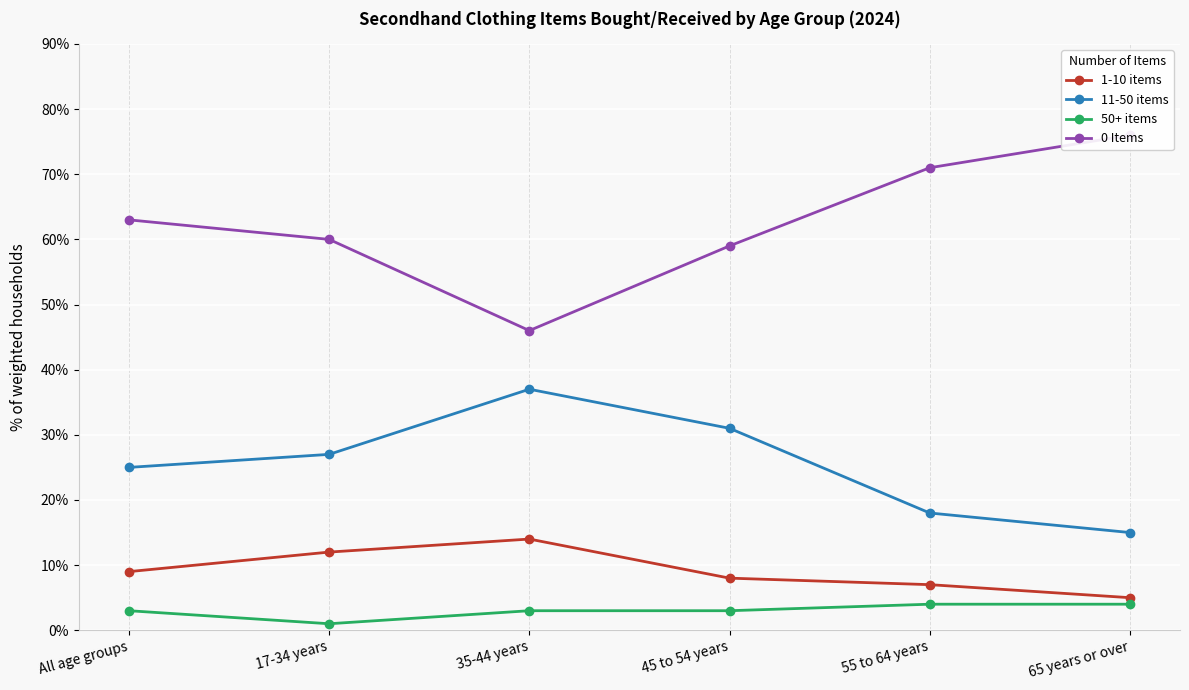

At which label does 0 Items first exceed 63?

55 to 64 years